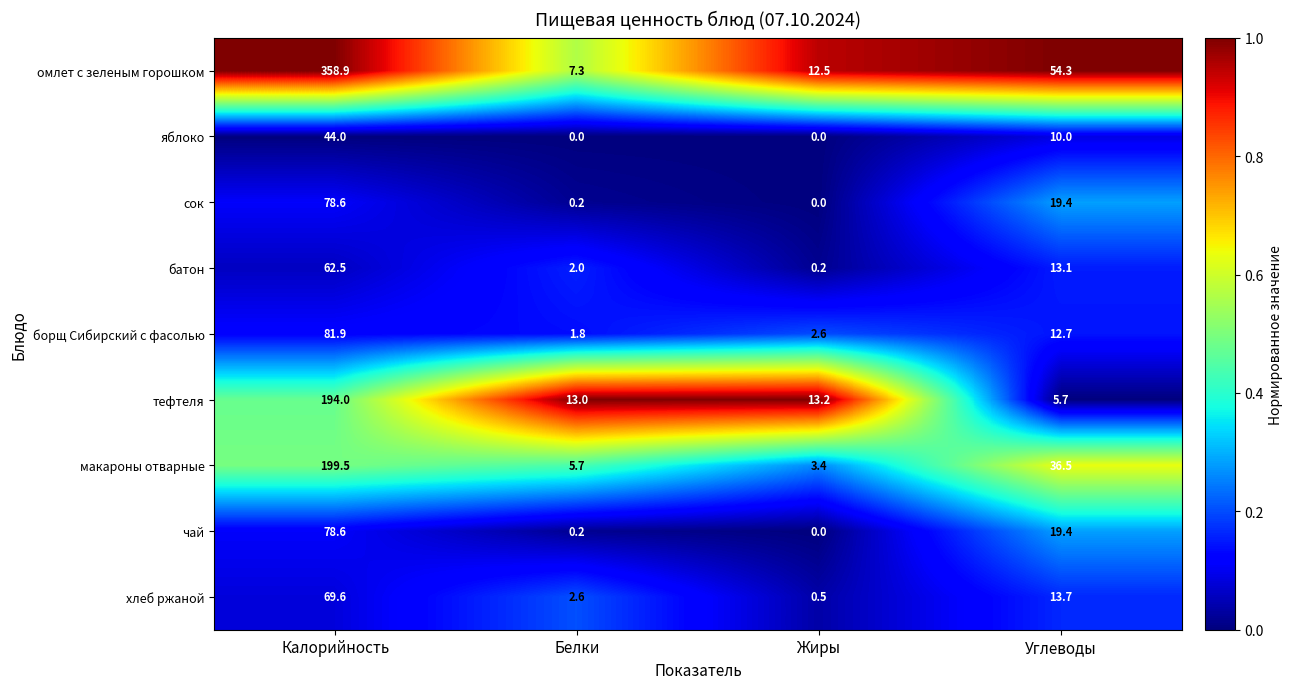

How many distinct data groups are displayed?

9